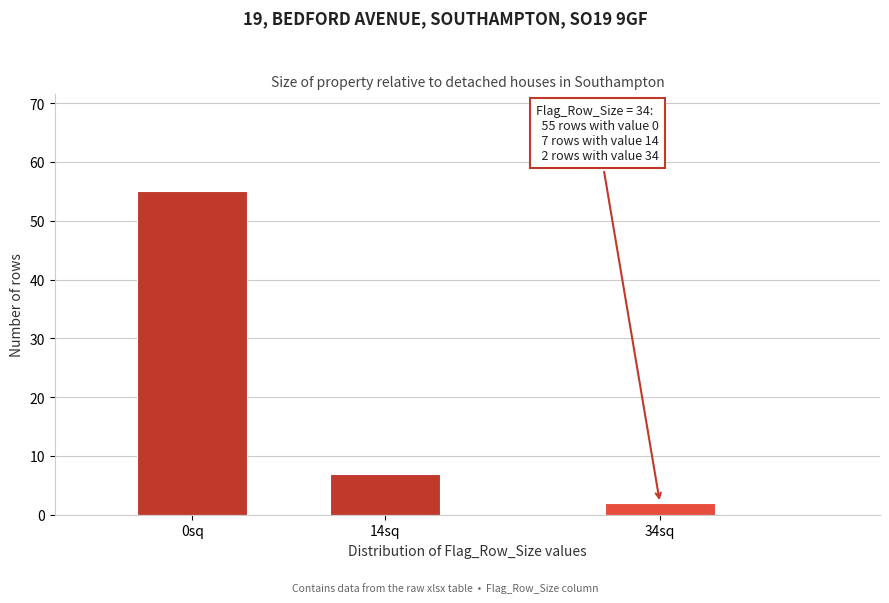

Reading right to left, what are all the values shown in this chart?

34sq=2	14sq=7	0sq=55